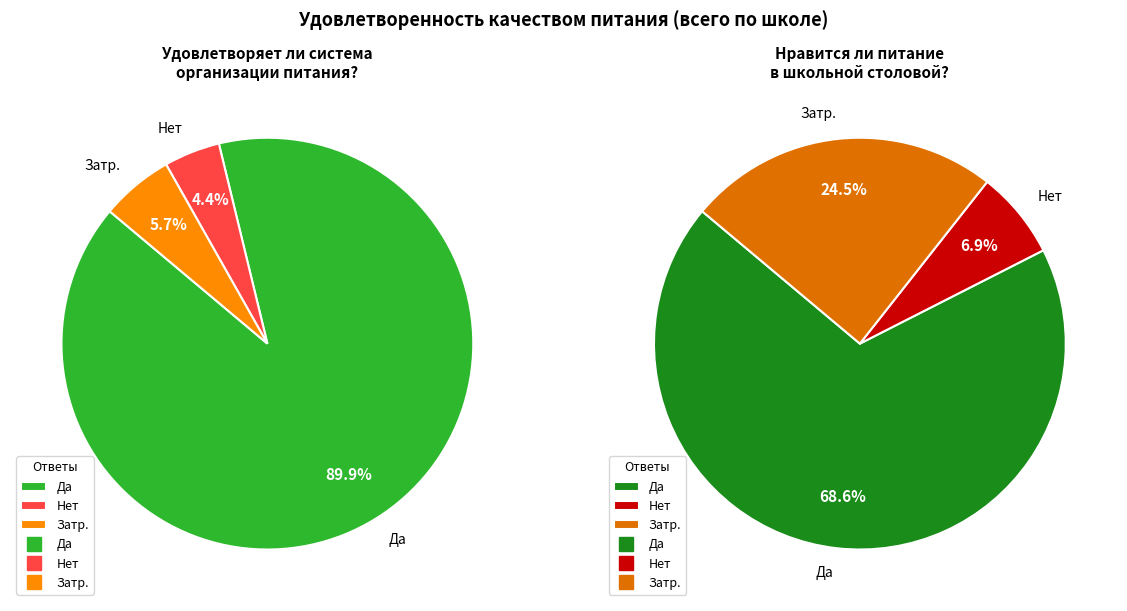

Which has a higher value, Нет or Да?

Да